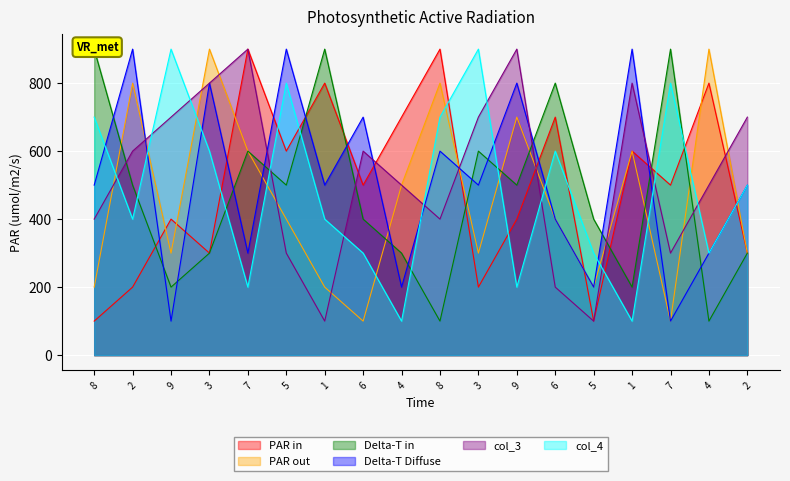

How many series are shown in this chart?

6